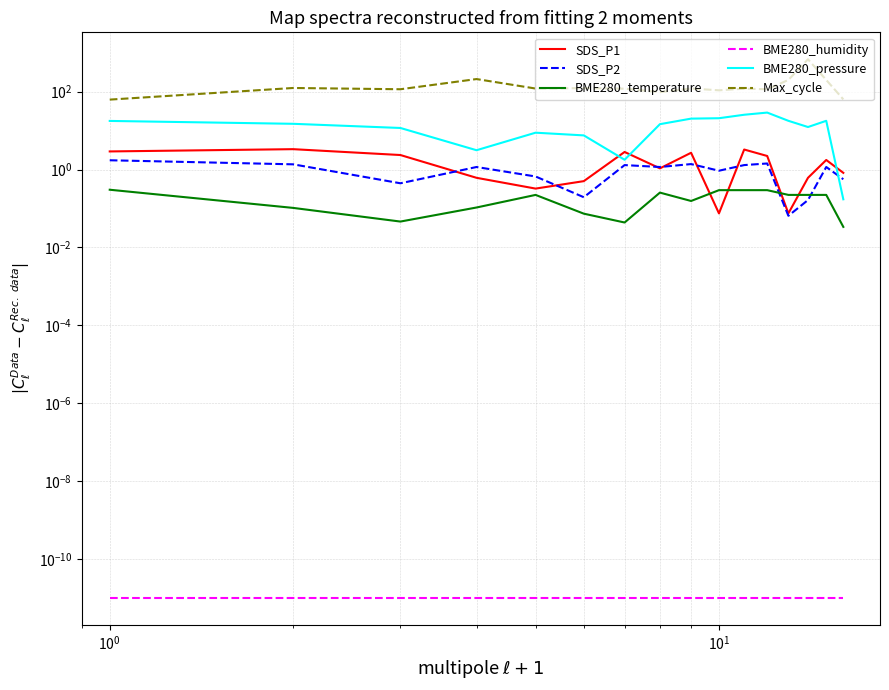

Reading left to right, extract all data points from this chart.

SDS_P1: 2.9	3.3	2.4	0.6	0.3	0.5	2.8	1.1	2.7	0.1	3.3	2.2	0.1	0.6	1.8	0.8
SDS_P2: 1.7	1.4	0.4	1.2	0.7	0.2	1.3	1.2	1.4	0.9	1.3	1.4	0.1	0.2	1.2	0.6
BME280_temperature: 0.3	0.1	0.0	0.1	0.2	0.1	0.0	0.3	0.2	0.3	0.3	0.3	0.2	0.2	0.2	0.0
BME280_humidity: 0.0	0.0	0.0	0.0	0.0	0.0	0.0	0.0	0.0	0.0	0.0	0.0	0.0	0.0	0.0	0.0
BME280_pressure: 17.8	15.0	11.7	3.1	8.9	7.6	1.8	14.7	20.4	20.9	25.6	29.1	17.9	12.4	17.9	0.2
Max_cycle: 62.7	124.7	115.7	211.3	120.7	123.7	119.7	97.7	120.7	108.7	119.7	115.7	200.3	681.3	200.3	63.7